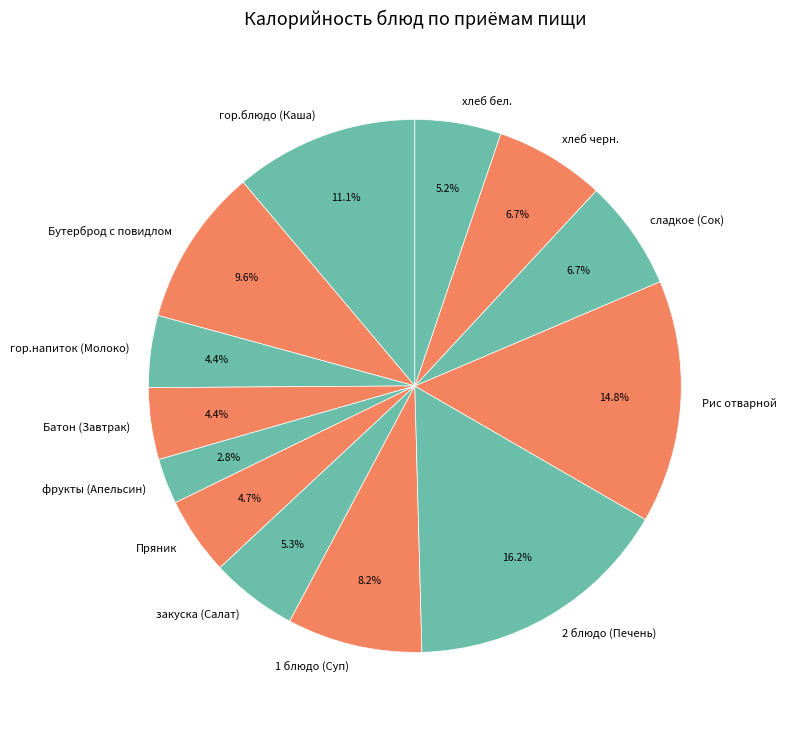

To the nearest percent, what percentage of the pie is Батон (Завтрак)?

4%